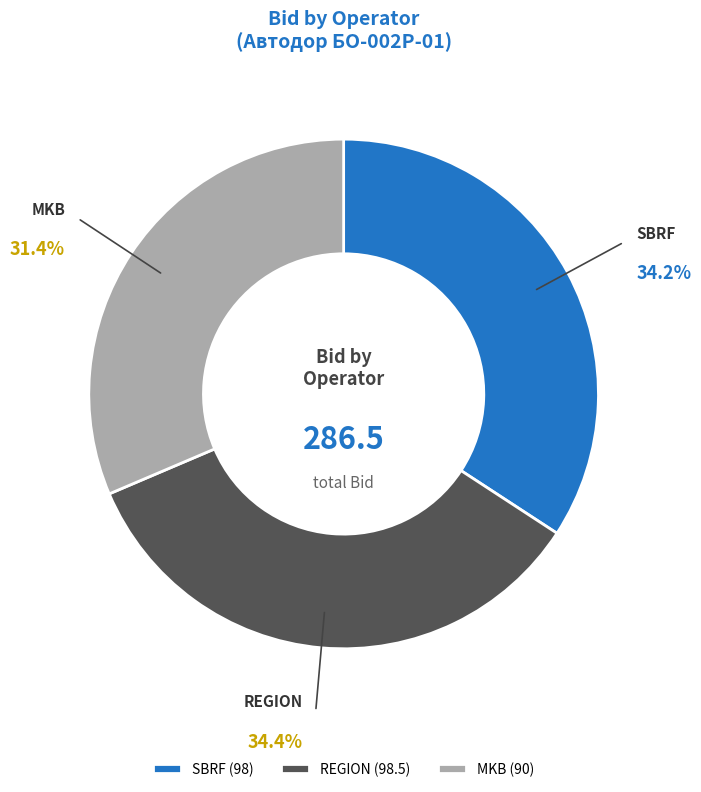

How many slices are in this pie chart?

3